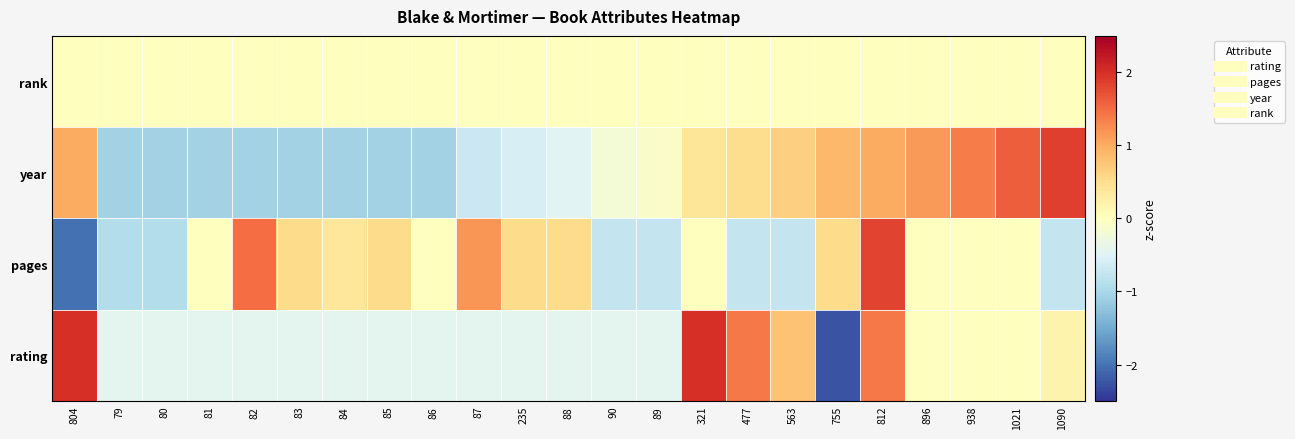

Between 938 and 88, which is larger?

938